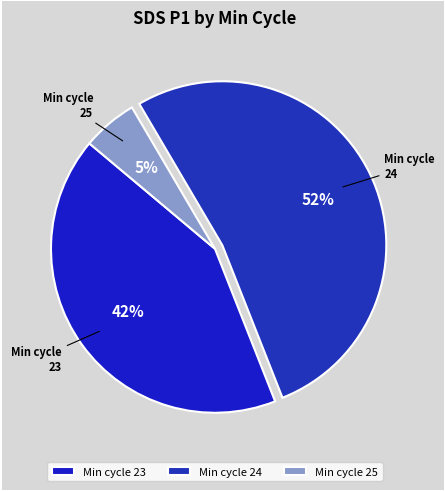

To the nearest percent, what is the difference between the largest and smallest slice percentages?

47%